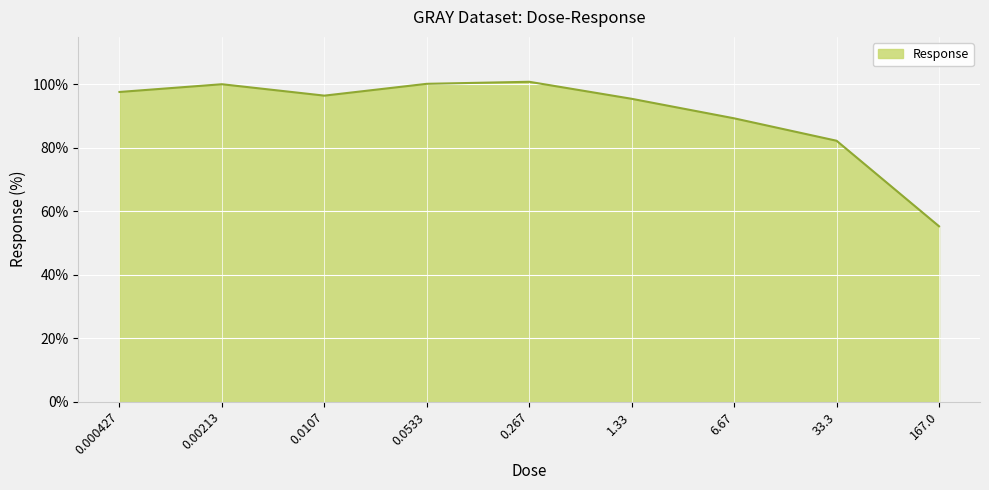

Between 6.67 and 0.0533, which is larger?

0.0533